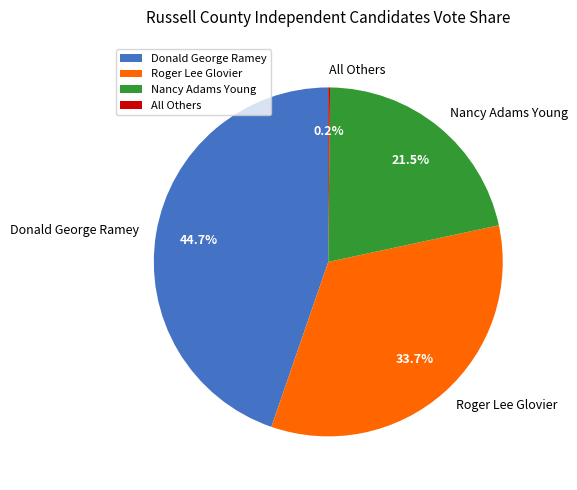

Approximately how many times larger is the value at Roger Lee Glovier compared to Donald George Ramey?

0.8